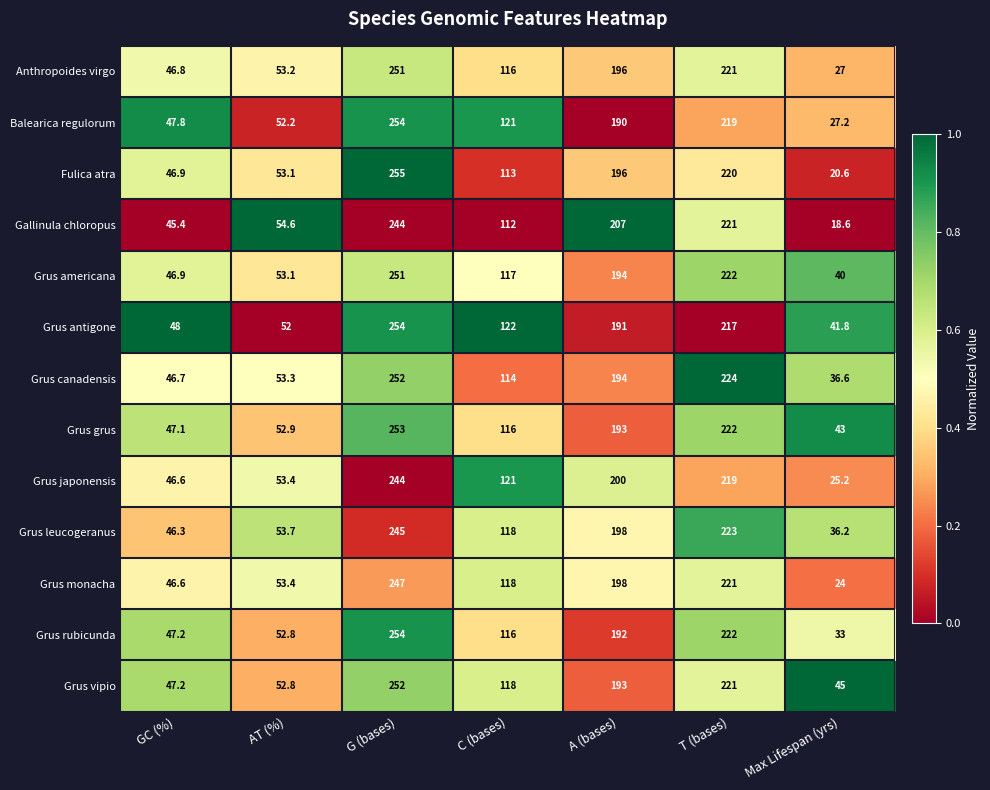

What is the total value across all series at G (bases)?

3256.0